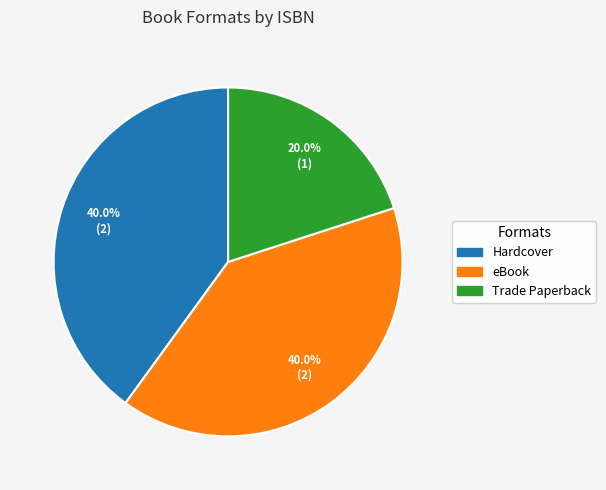

Is there any slice that represents more than half of the pie?

No